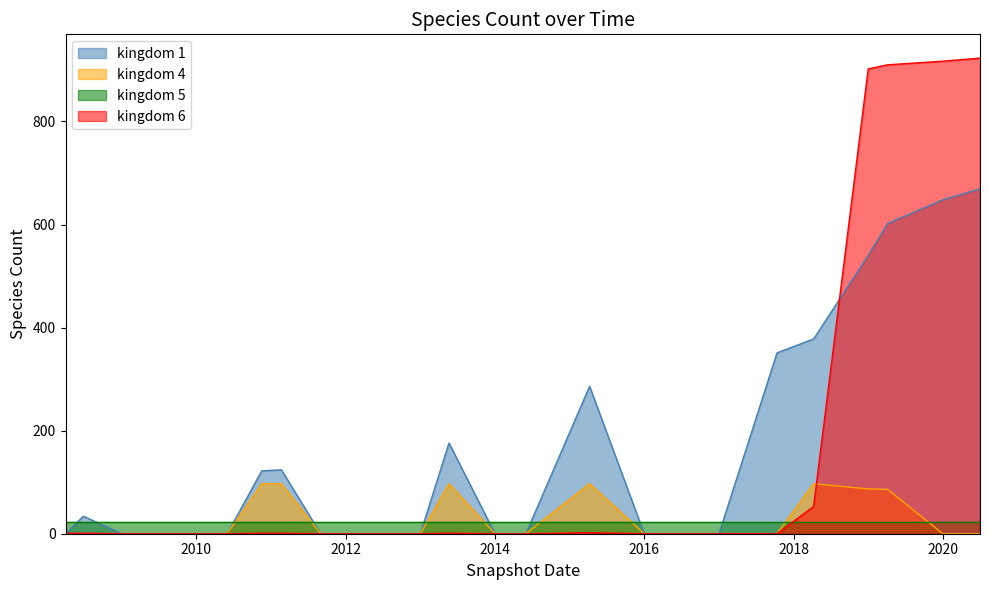

Which label corresponds to the smallest value in the chart?

kingdom_1